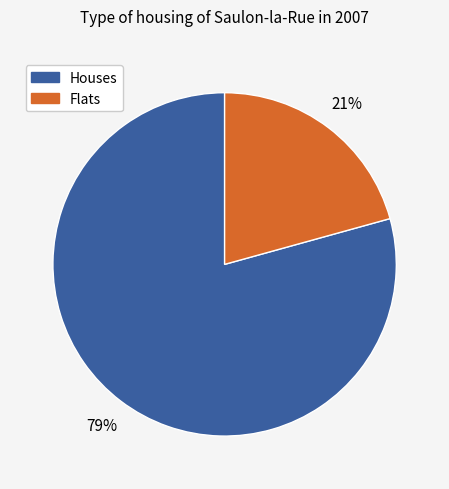

To the nearest percent, what is the average slice percentage?

50%